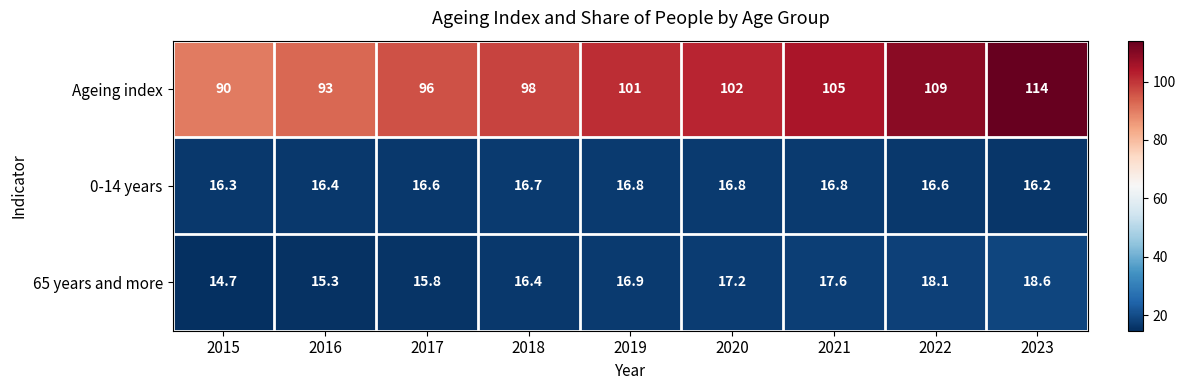

What is the spread (max minus min) of values at 2020?

85.2